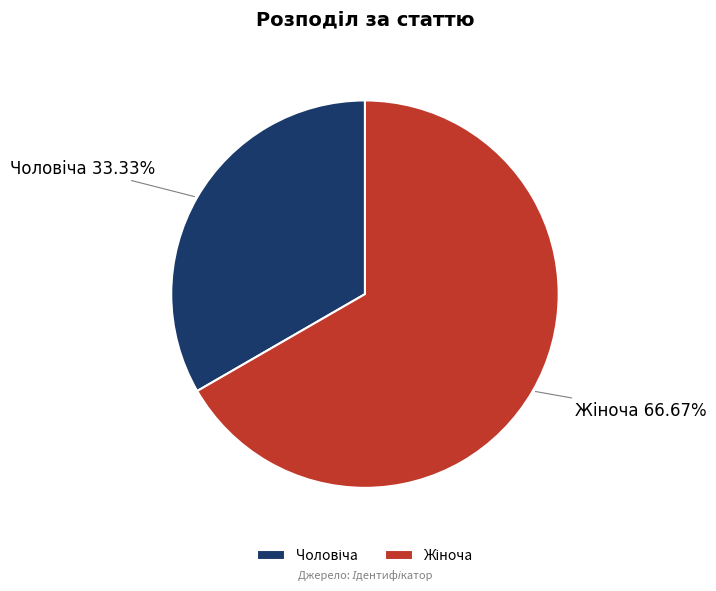

Does any single category account for the majority?

Yes